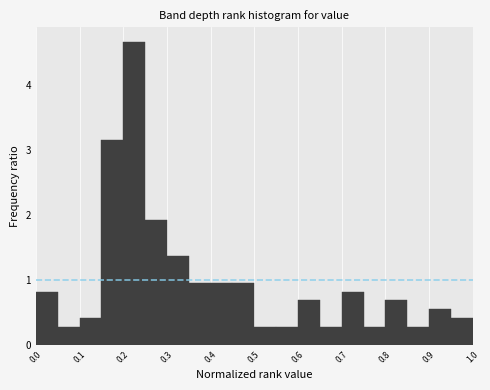

What is the height of the bar covering 0.10 to 0.15 on the x-axis? The values are not printed on the chart, so give them approximately, as read against the axis.

0.4